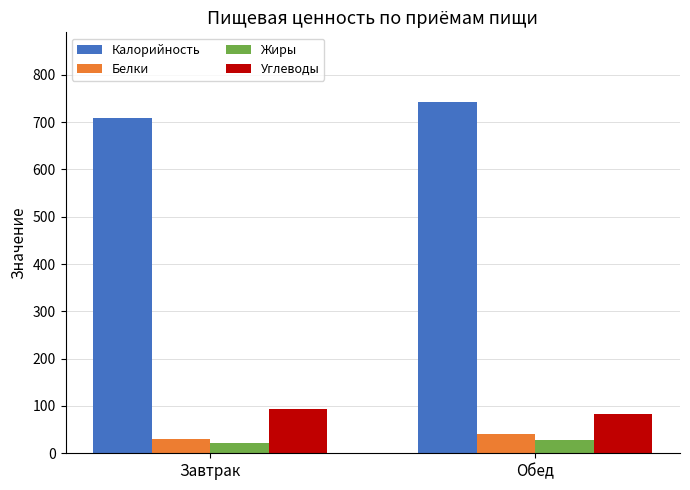

What is the difference between the maximum and minimum values in the Углеводы series?

11.2